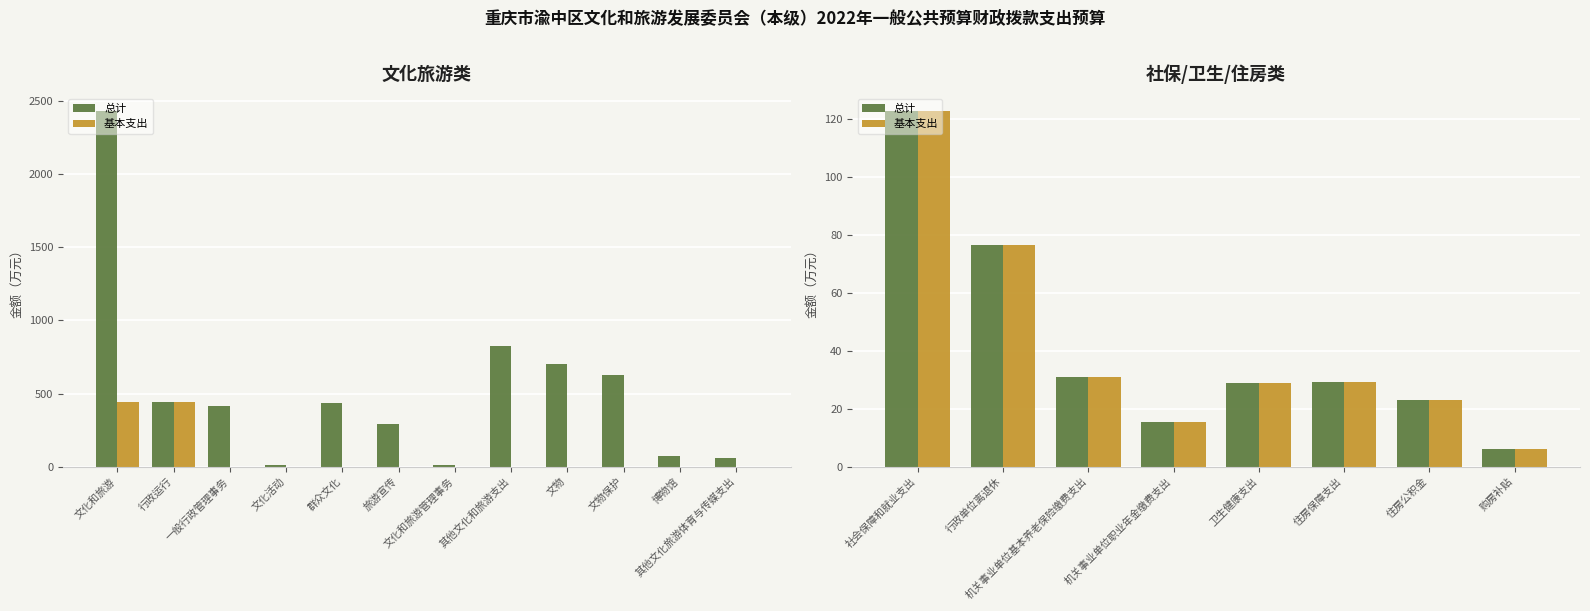

What is the label of the 1st bar from the left?

社会保障和就业支出